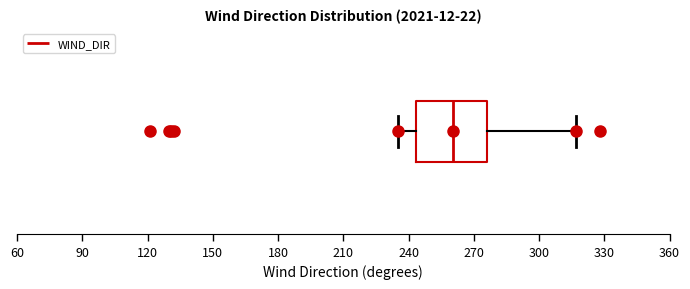

Transcribe this box plot: give where the median line is, the range the box spans, and where the two whiskers end, as read against the x-axis. The values are not printed on the chart, so give them approximately, as read against the axis.

median 260, box 245 to 275, whiskers 235 to 315